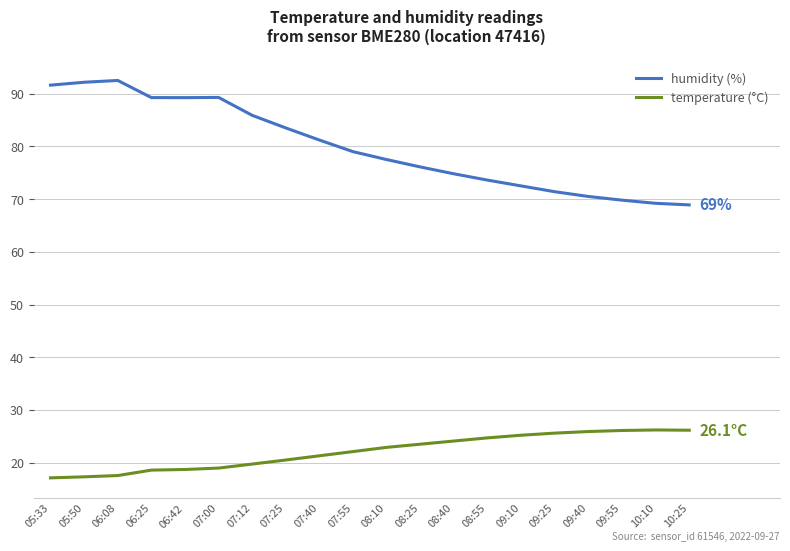

Does the chart display data point markers on the line(s)?

No